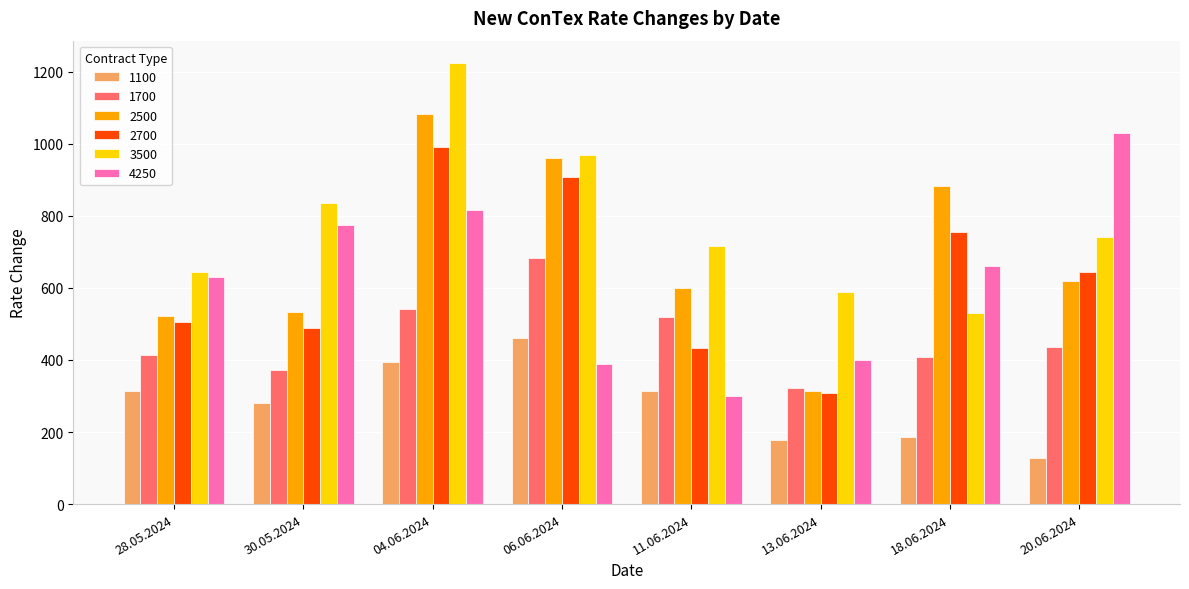

Which series has the widest spread of values?

2500